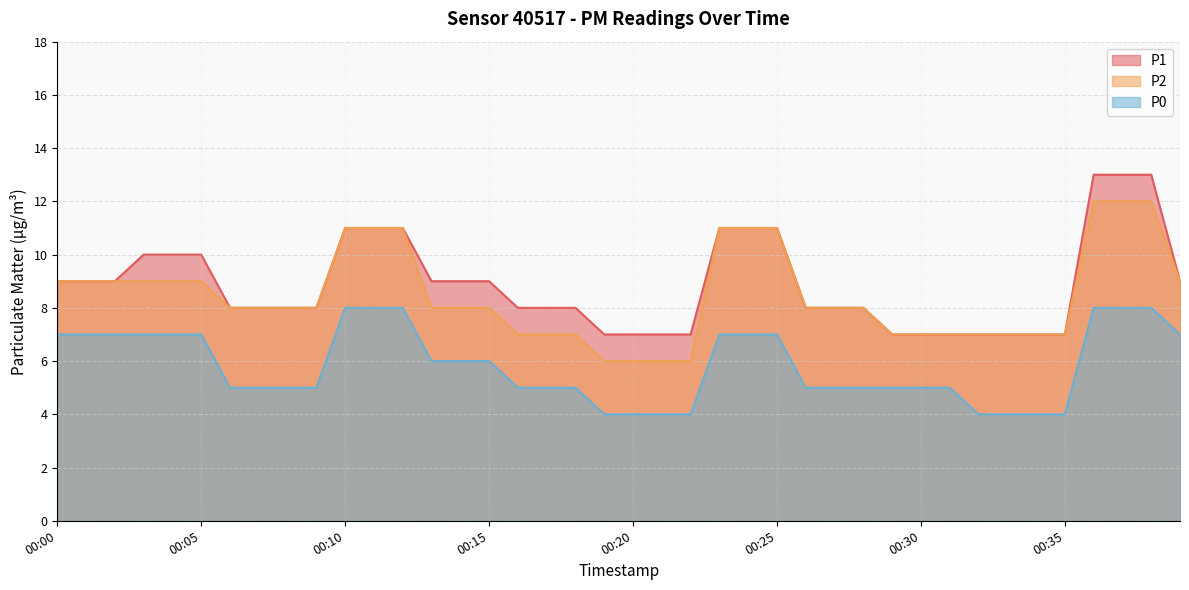

What is the value of the P0 point at the 11th from the left?

8